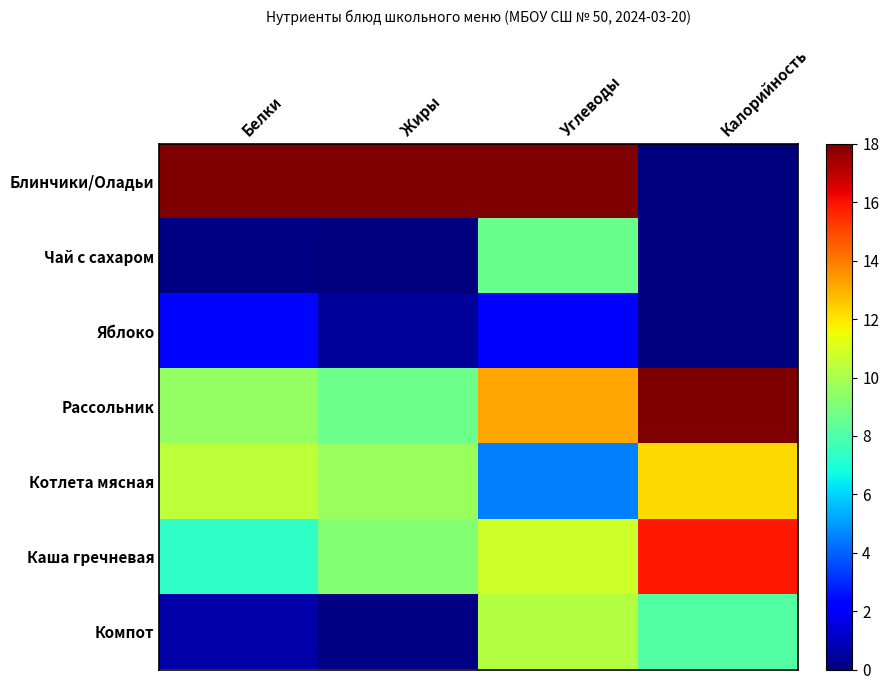

Reading right to left, what are all the values shown in this chart?

Блинчики/Оладьи: Калорийность=0.0	Углеводы=18.0	Жиры=18.0	Белки=18.0
Чай с сахаром: Калорийность=0.0	Углеводы=8.6	Жиры=0.0	Белки=0.1
Яблоко: Калорийность=0.0	Углеводы=2.0	Жиры=0.5	Белки=2.4
Рассольник: Калорийность=18.0	Углеводы=13.1	Жиры=8.7	Белки=9.6
Котлета мясная: Калорийность=12.2	Углеводы=4.5	Жиры=9.6	Белки=10.5
Каша гречневая: Калорийность=15.9	Углеводы=10.8	Жиры=9.2	Белки=7.3
Компот: Калорийность=8.1	Углеводы=10.2	Жиры=0.1	Белки=0.7